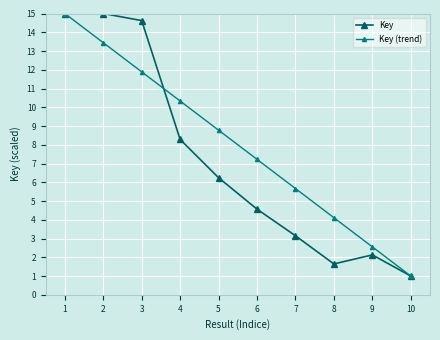

Which series has the widest spread of values?

Key